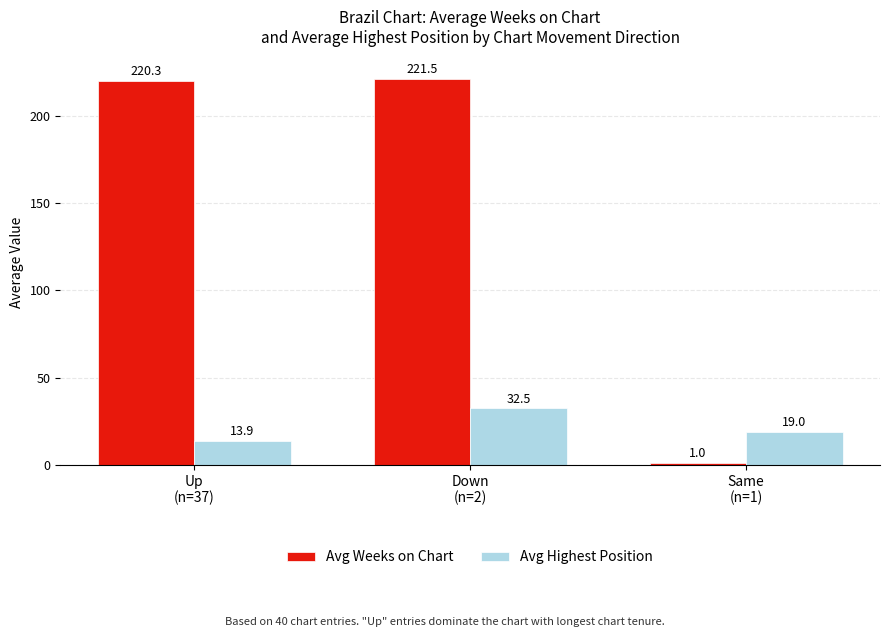

What is the difference between the maximum and minimum values in the Avg Weeks on Chart series?

220.5